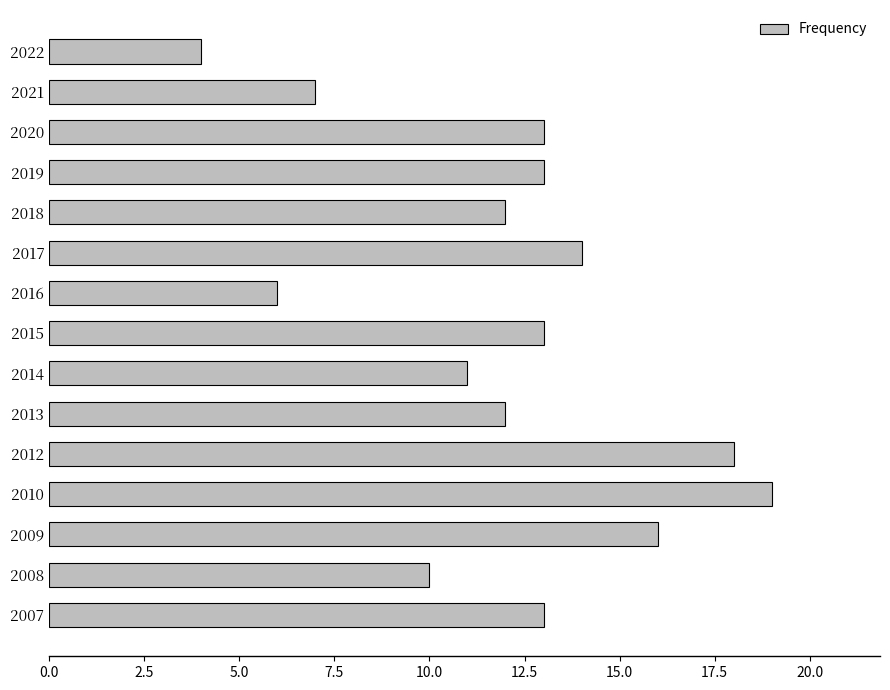

What is the ratio of the value at 2017 to the value at 2018?

1.2